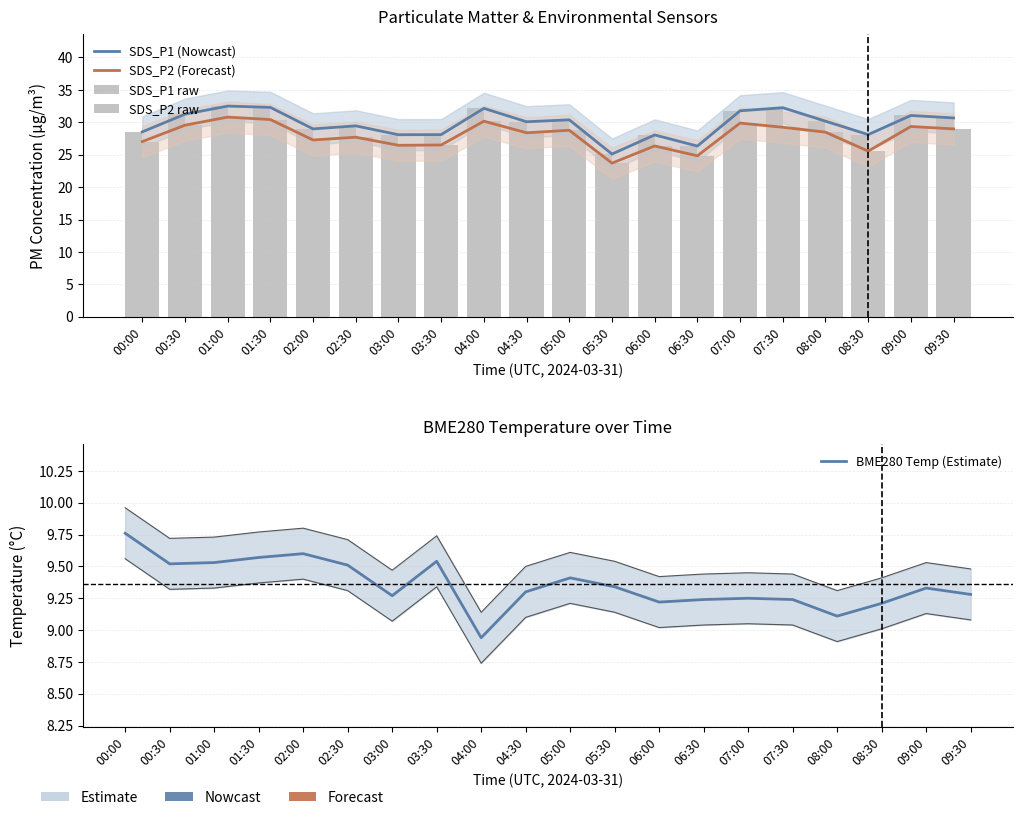

What is the label of the 14th bar from the left?

06:30